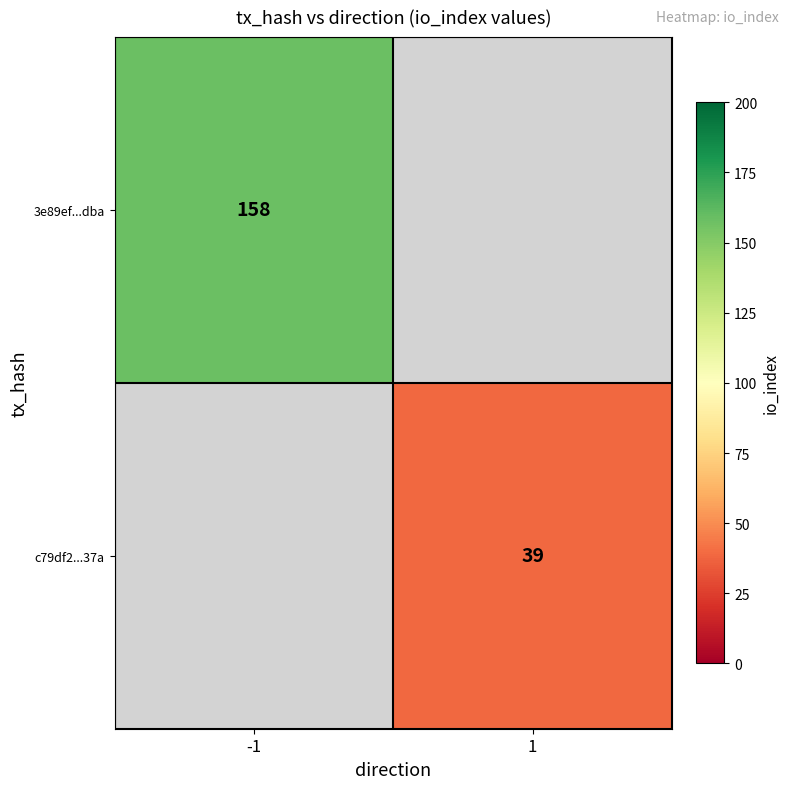

The value of 3e89ef...dba at -1 is 84. True or false?

False